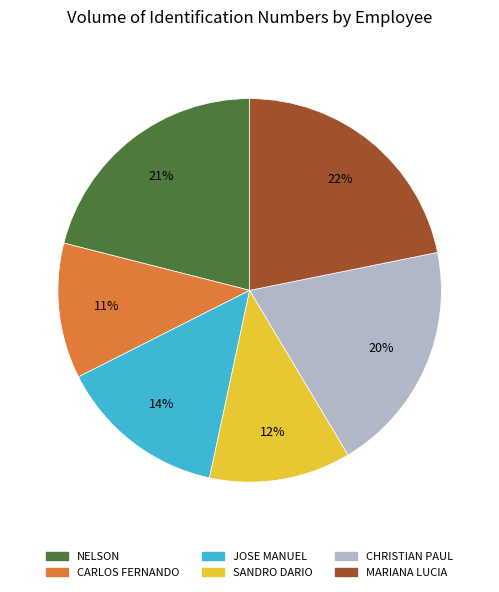

How many segments does this pie chart have?

6